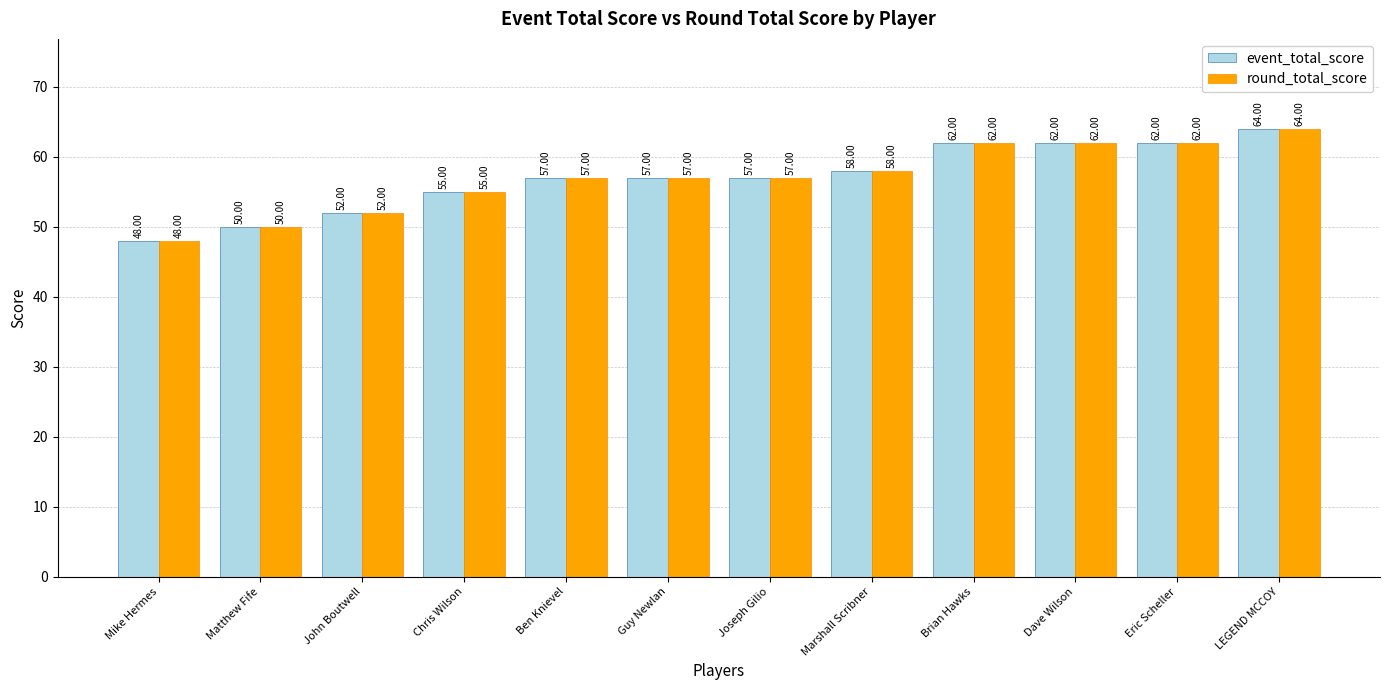

How many bars are there in each group?

2